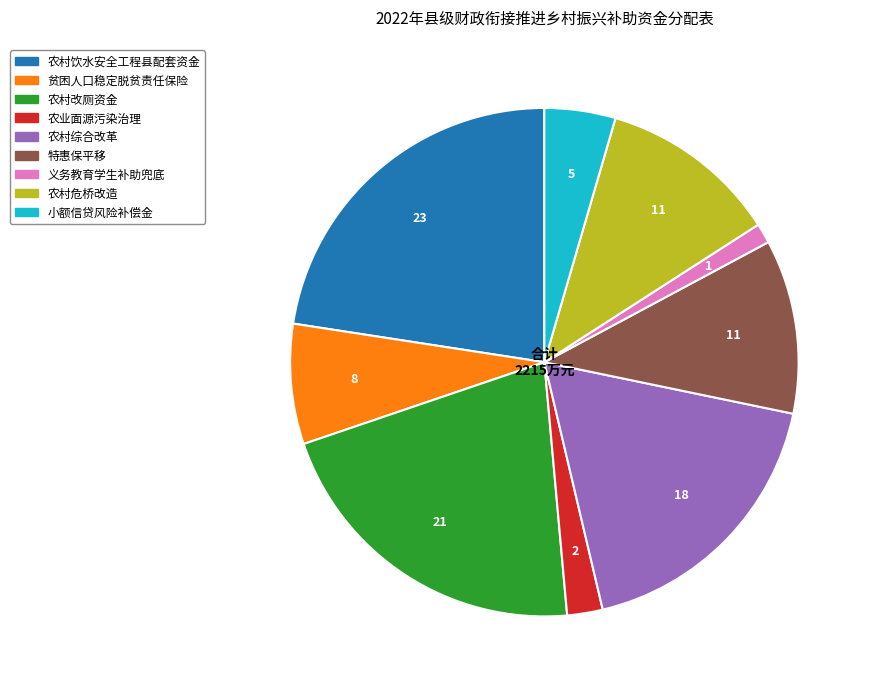

True or false: 农业面源污染治理 accounts for 2% of the total.

True